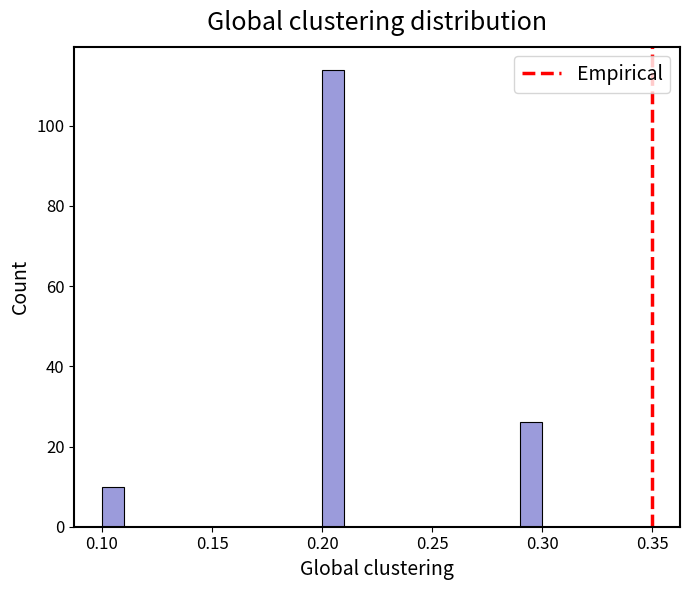

Read against the x-axis, roughly where is the centre of the tallest bar?

0.205